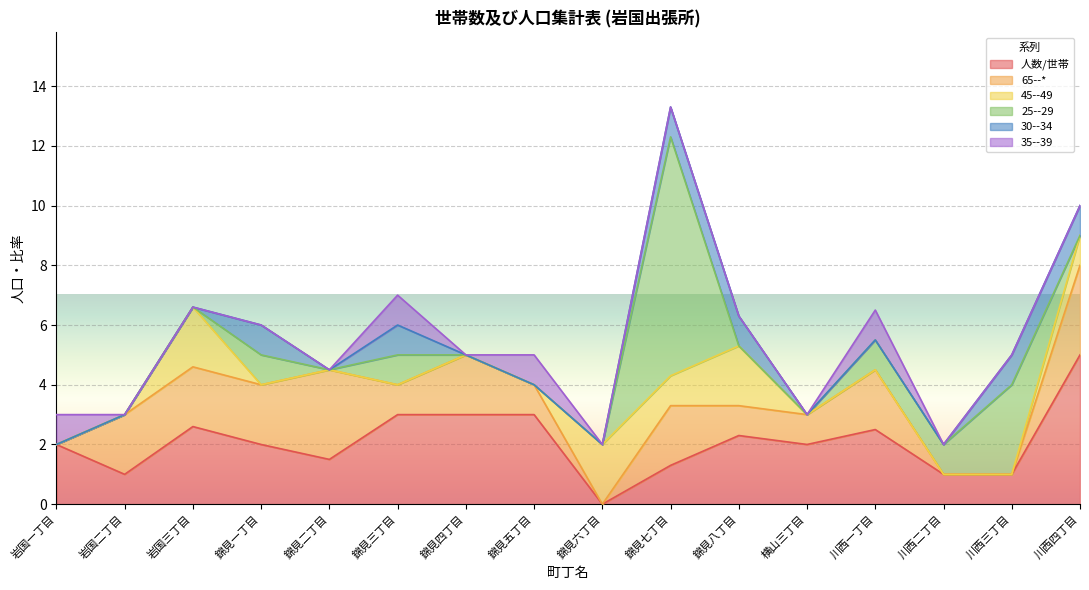

What are all the series names shown in the legend?

人数/世帯, 65--*, 45--49, 25--29, 30--34, 35--39